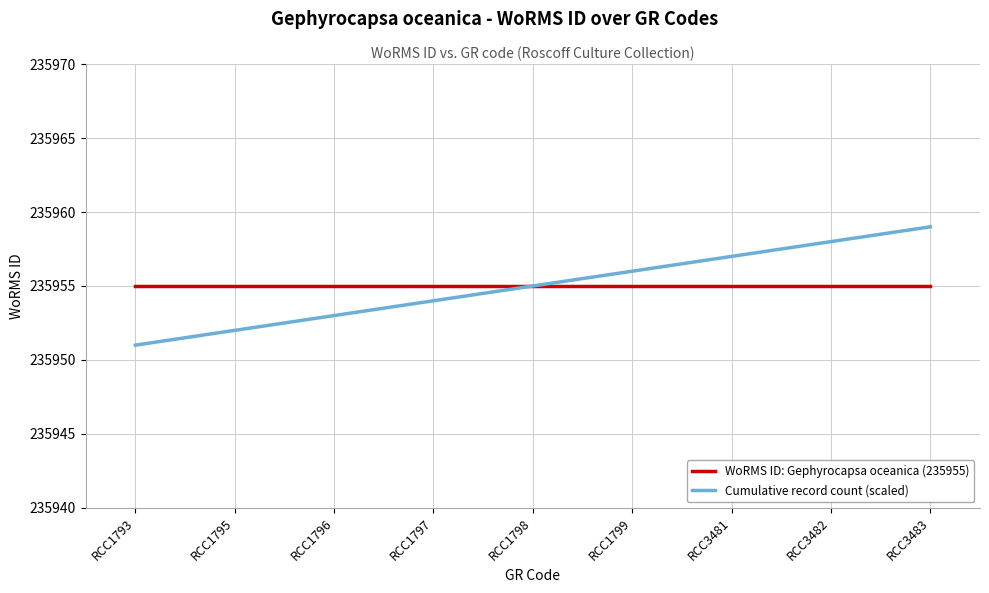

The WoRMS ID: Gephyrocapsa oceanica (235955) series shows 235955 at RCC1797. True or false?

True